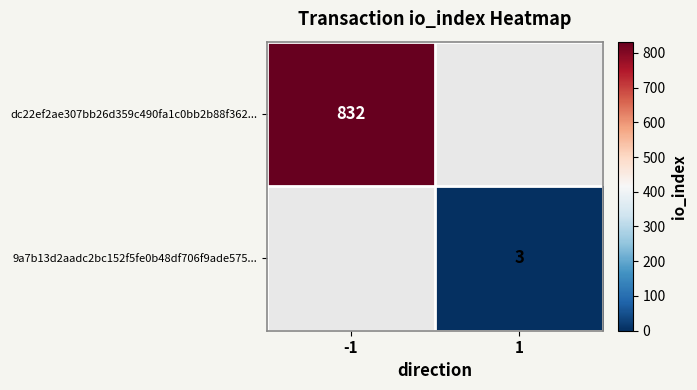

The dc22ef2ae307bb26d359c490fa1c0bb2b88f362... series shows 270 at -1. True or false?

False